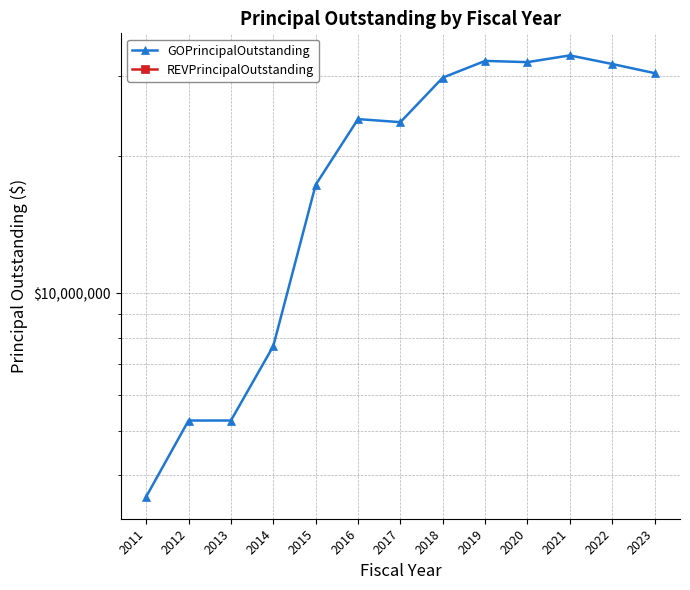

How many distinct data groups are displayed?

2